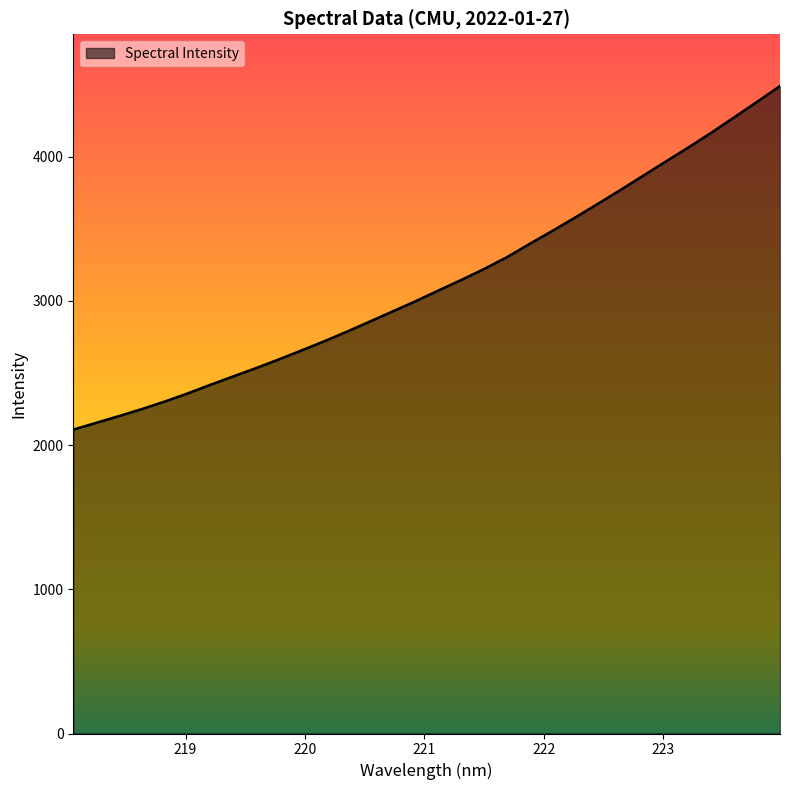

What is the maximum value shown in the chart?

4488.3